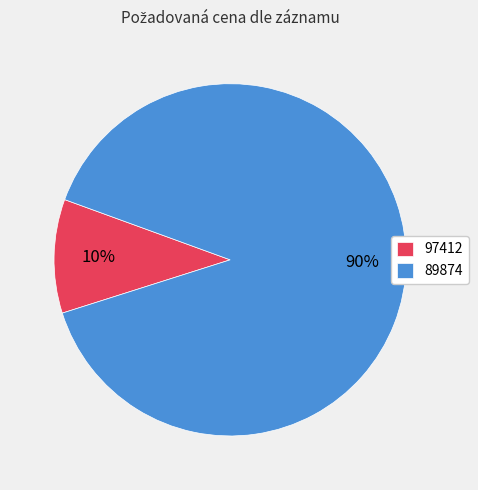

How many slices are in this pie chart?

2